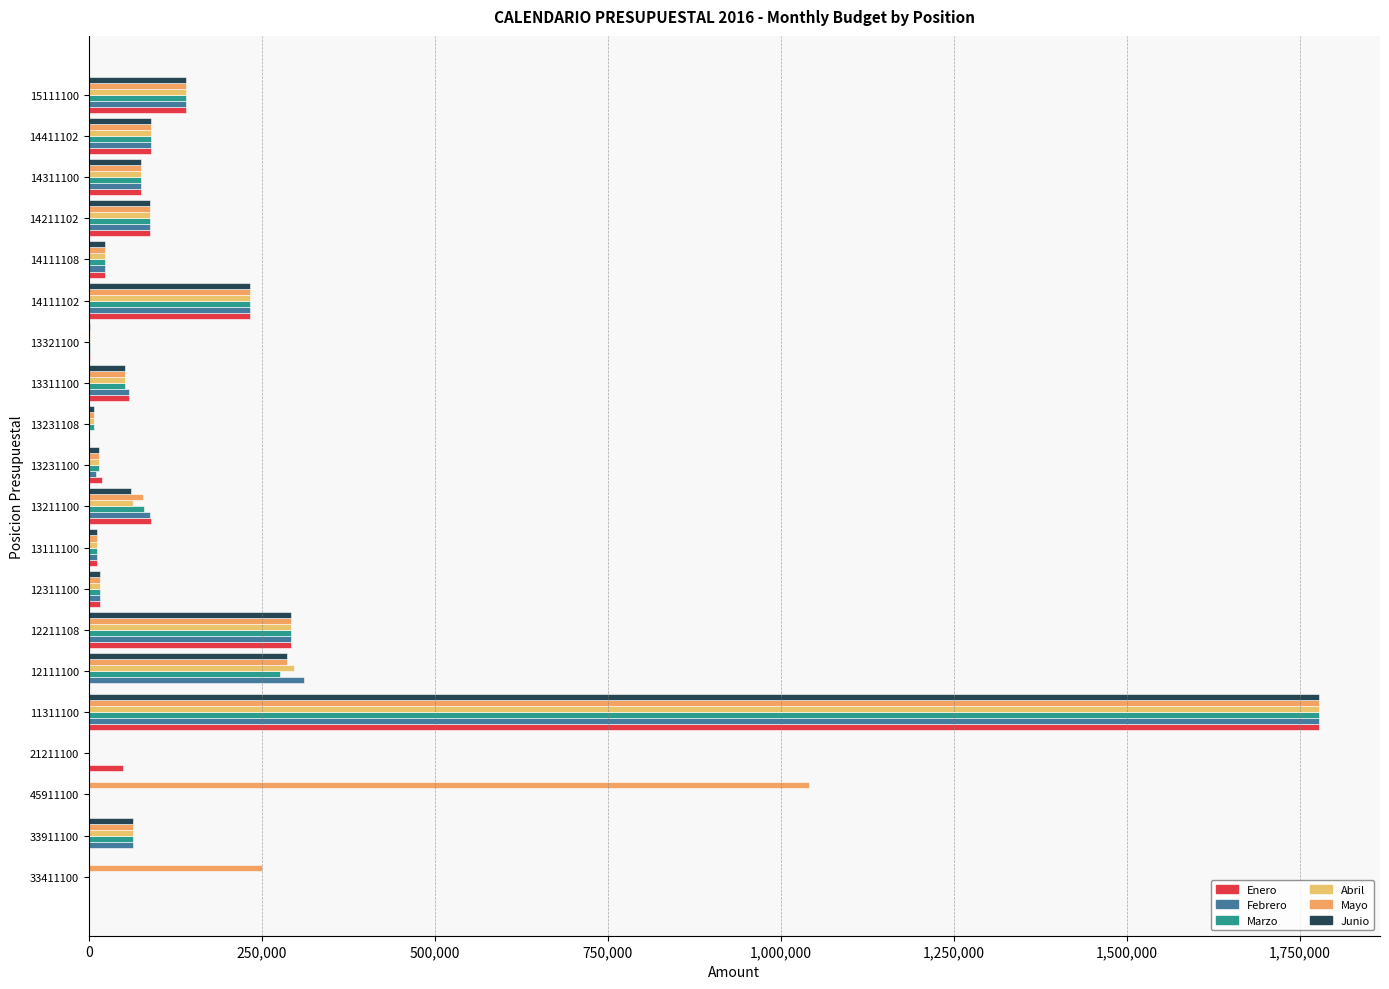

At which category does the chart reach its peak across all series?

11311100